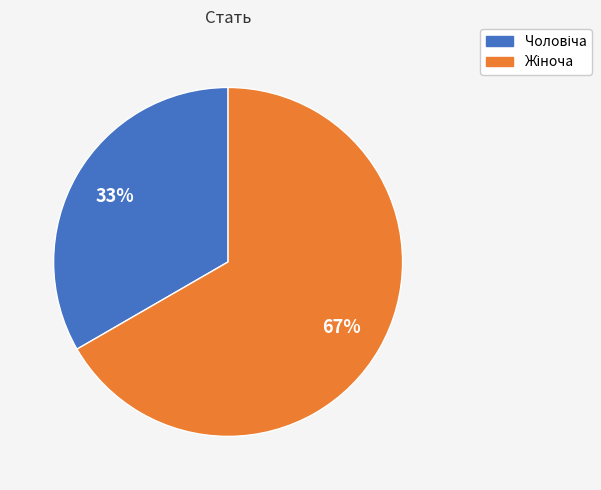

Does any single category account for the majority?

Yes